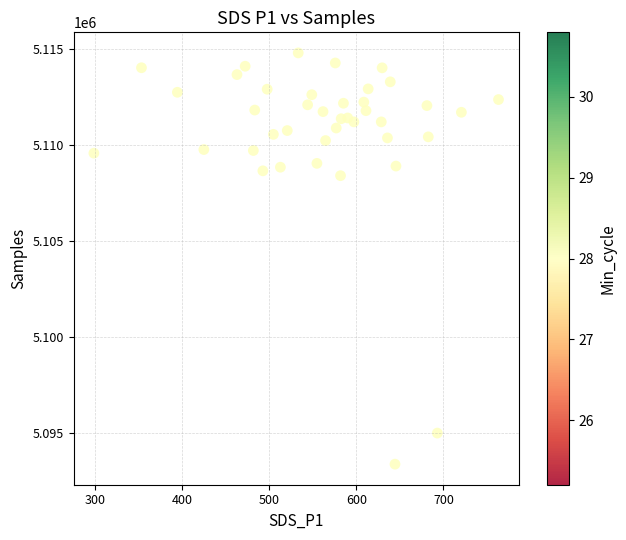

What is the range of X values (max minus min)?

464.9